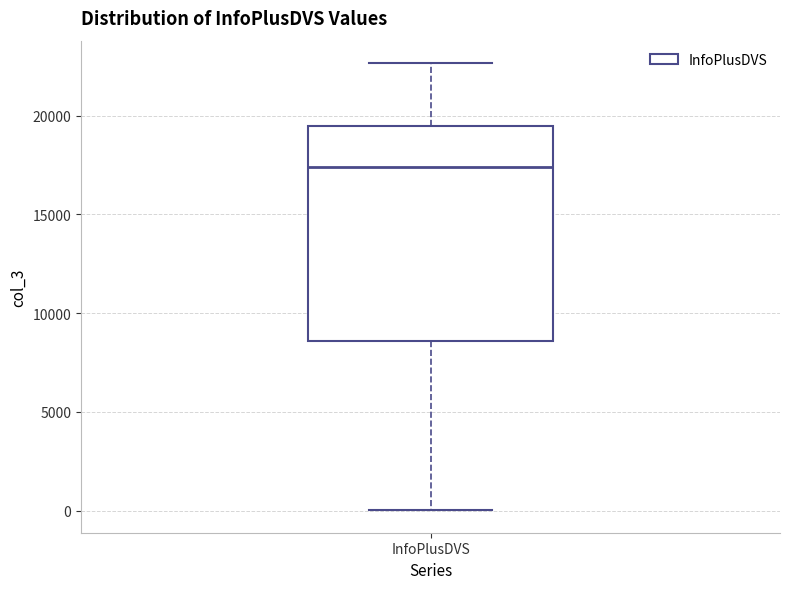

Read this box plot against the y-axis: the position of the median line, the range covered by the box, and the ends of both whiskers. The values are not printed on the chart, so give them approximately, as read against the axis.

median 17500, box 8500 to 19500, whiskers 0 to 22500